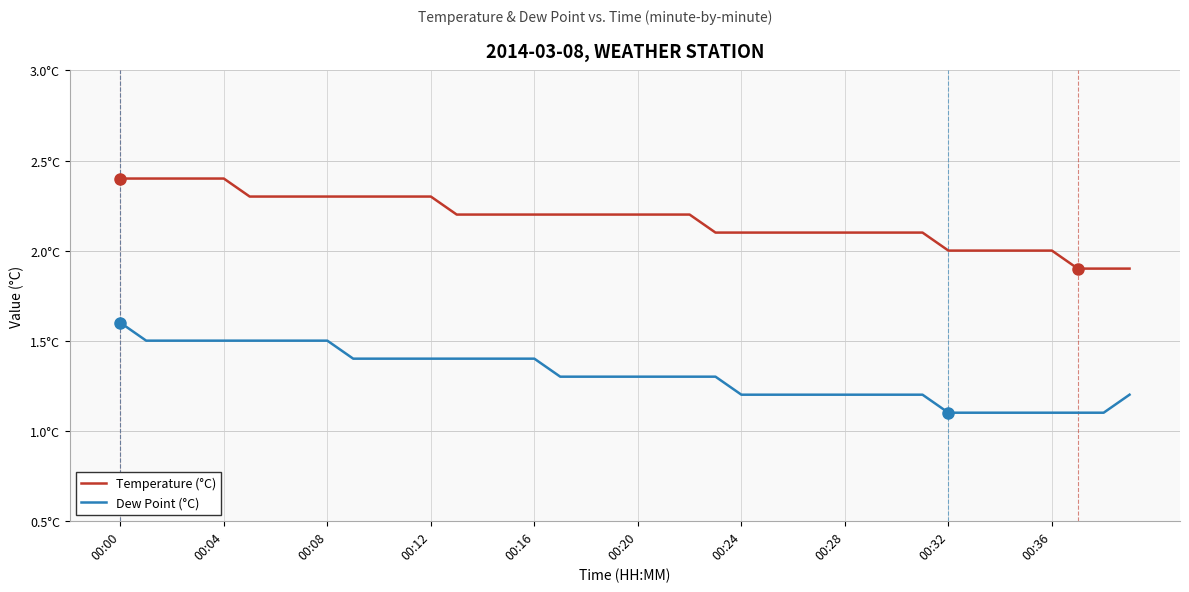

What are all the series names shown in the legend?

Temperature (°C), Dew Point (°C)